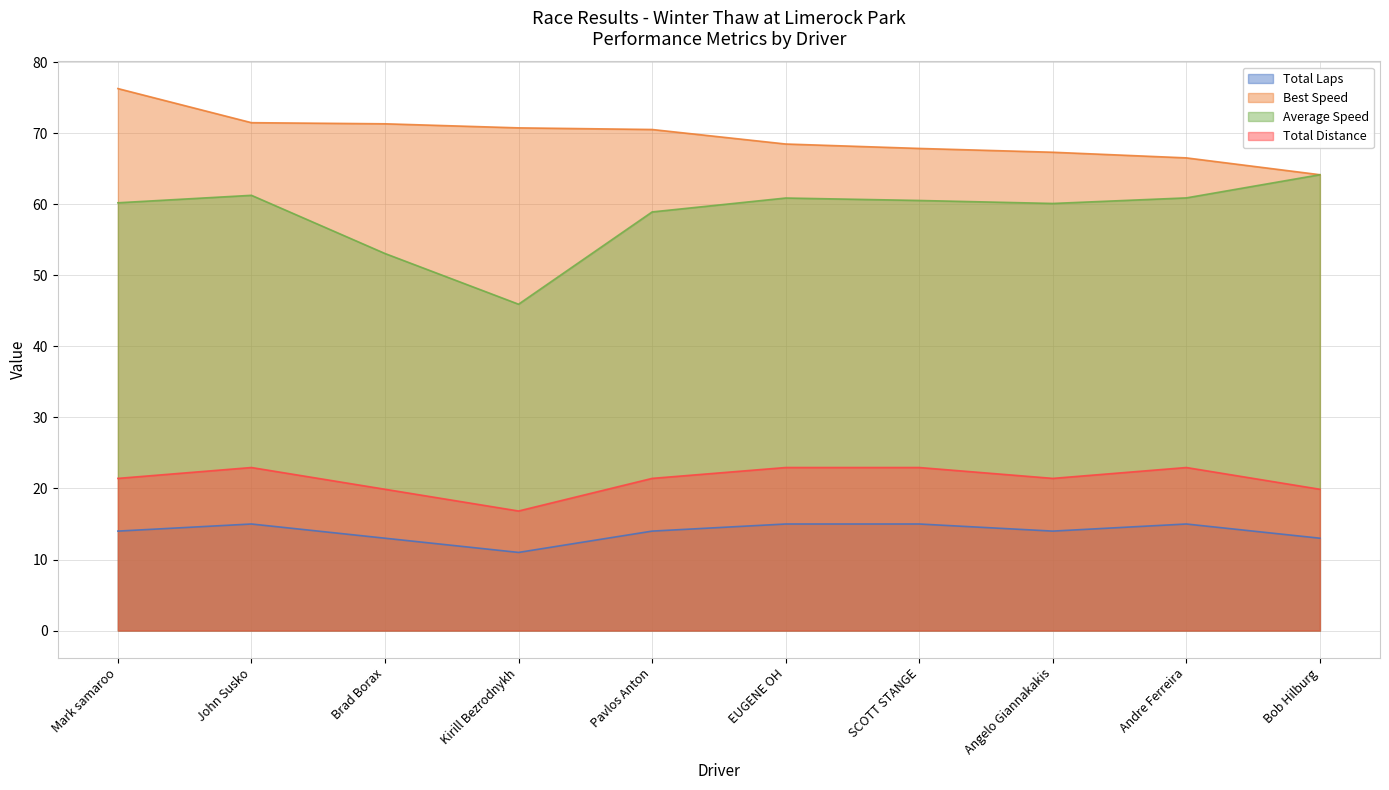

What is the label of the 7th point from the left?

SCOTT STANGE